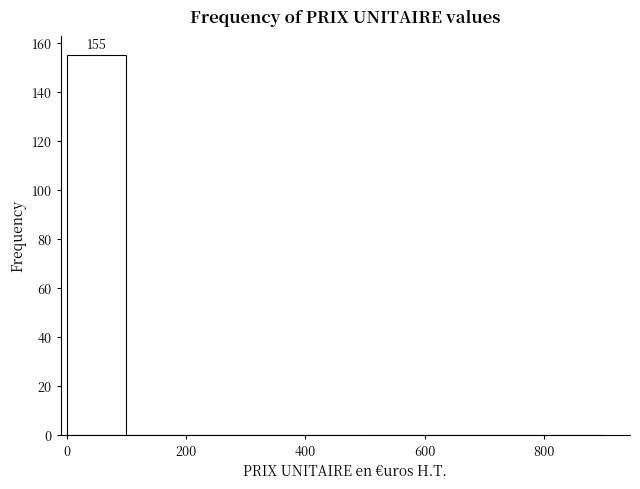

Which range on the x-axis has the tallest bar?

0 to 100